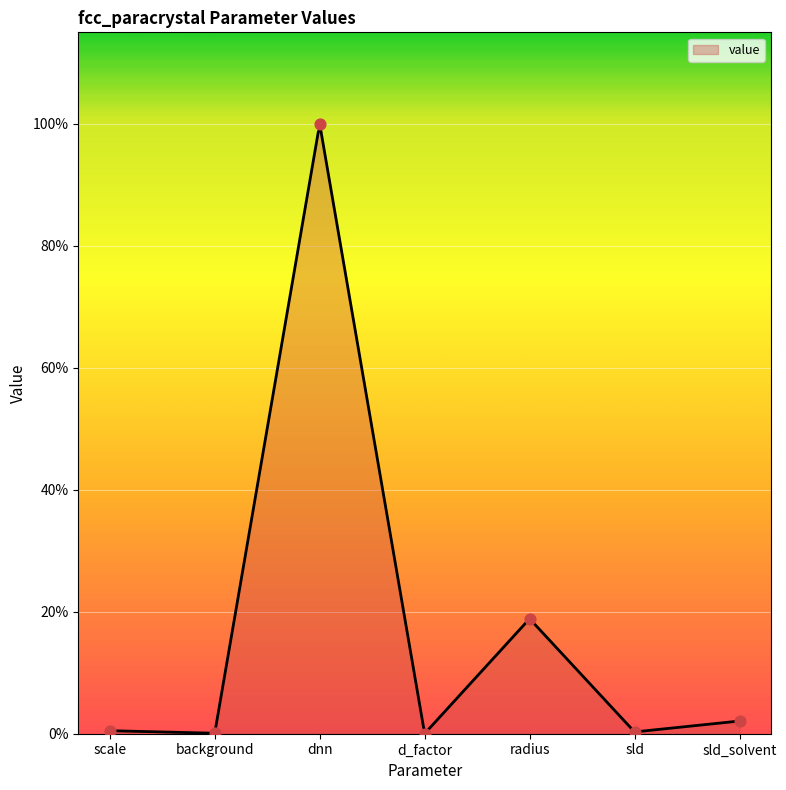

What is the change in value from scale to d_factor?

-0.5